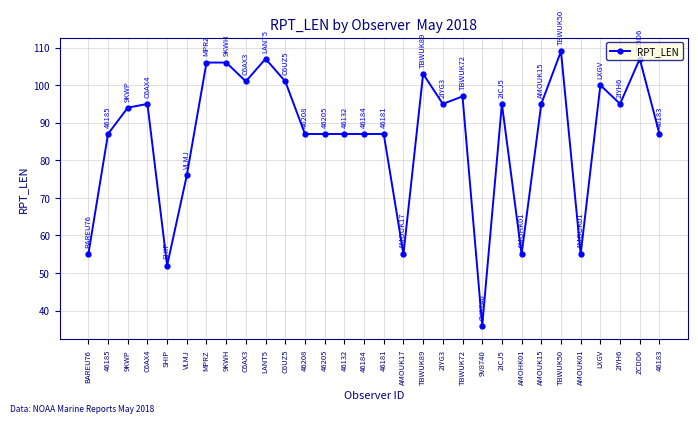

Does the chart display data point markers on the line(s)?

Yes